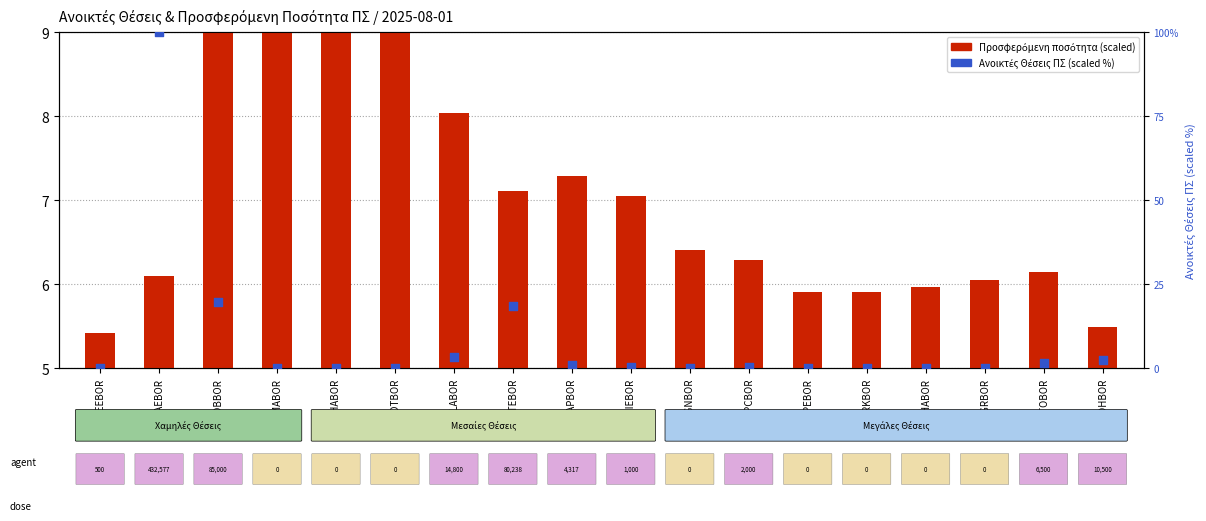

What are all the series names shown in the legend?

Προσφερόμενη ποσότητα, Ανοικτές Θέσεις ΠΣ